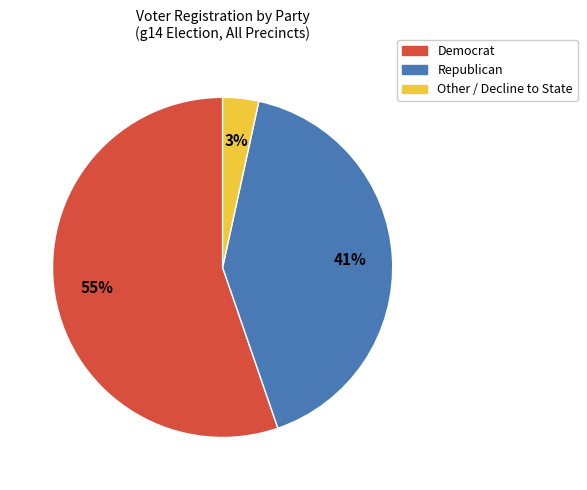

Rank the categories by value from highest to lowest.

Democrat, Republican, Other / Decline to State